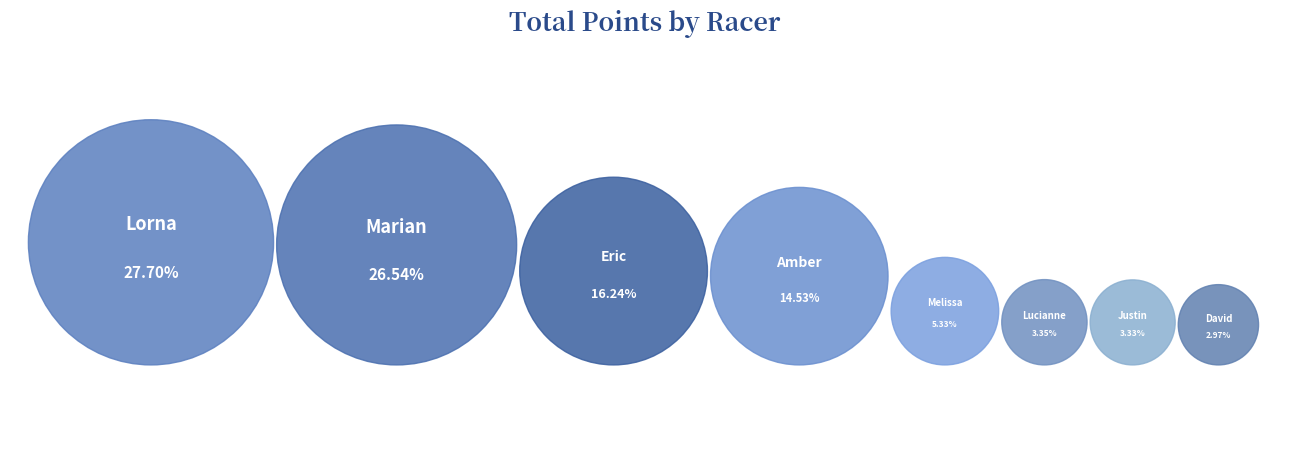

Rank the categories by value from lowest to highest.

David, Justin, Lucianne, Melissa, Amber, Eric, Marian, Lorna